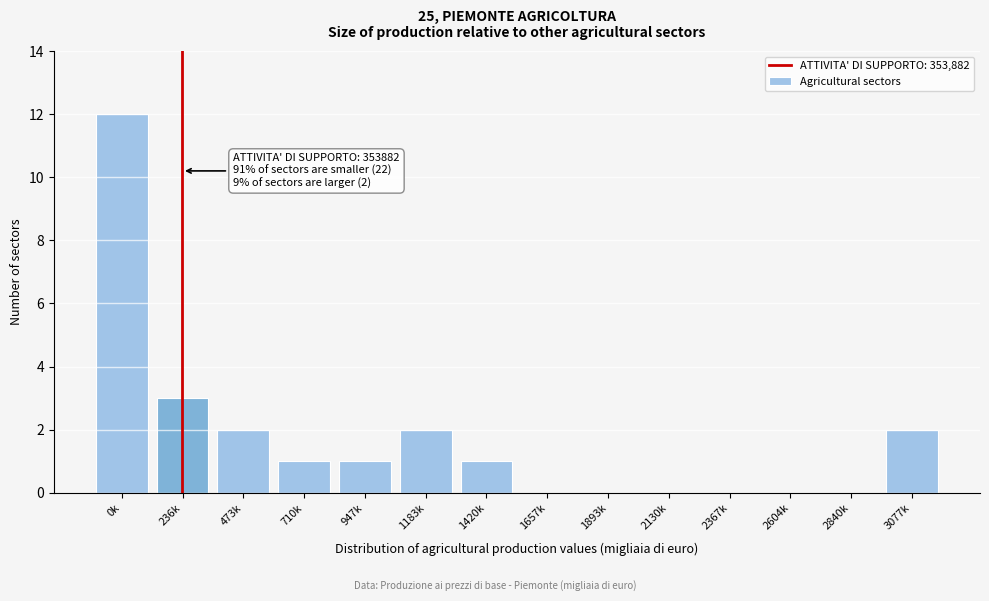

Reading left to right, extract all data points from this chart.

0k=12	236k=3	473k=2	710k=1	947k=1	1183k=2	1420k=1	1657k=0	1893k=0	2130k=0	2367k=0	2604k=0	2840k=0	3077k=2